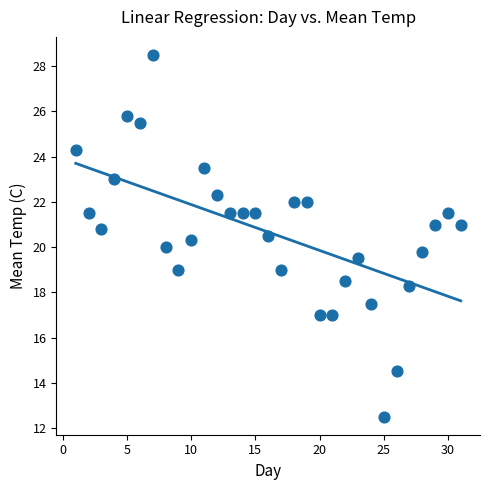

How many points are shown in the scatter plot?

31